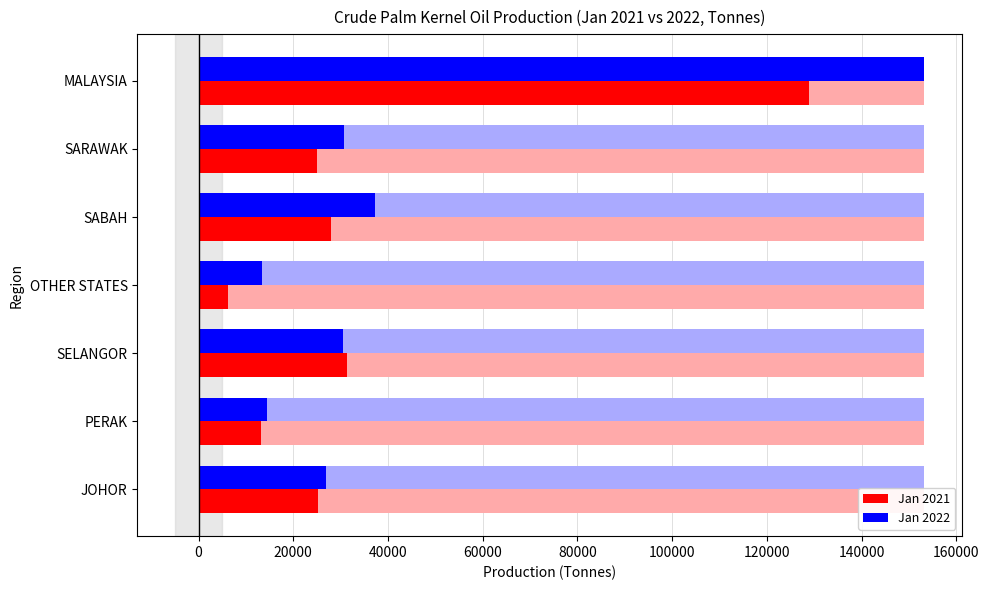

List the series in order of their overall mean, highest first.

Jan 2022, Jan 2021